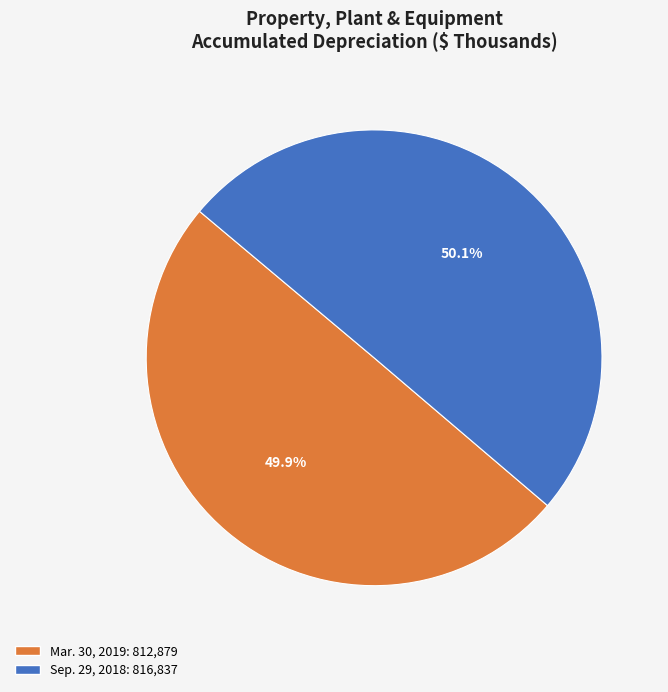

Rank the categories by value from highest to lowest.

Sep. 29, 2018, Mar. 30, 2019